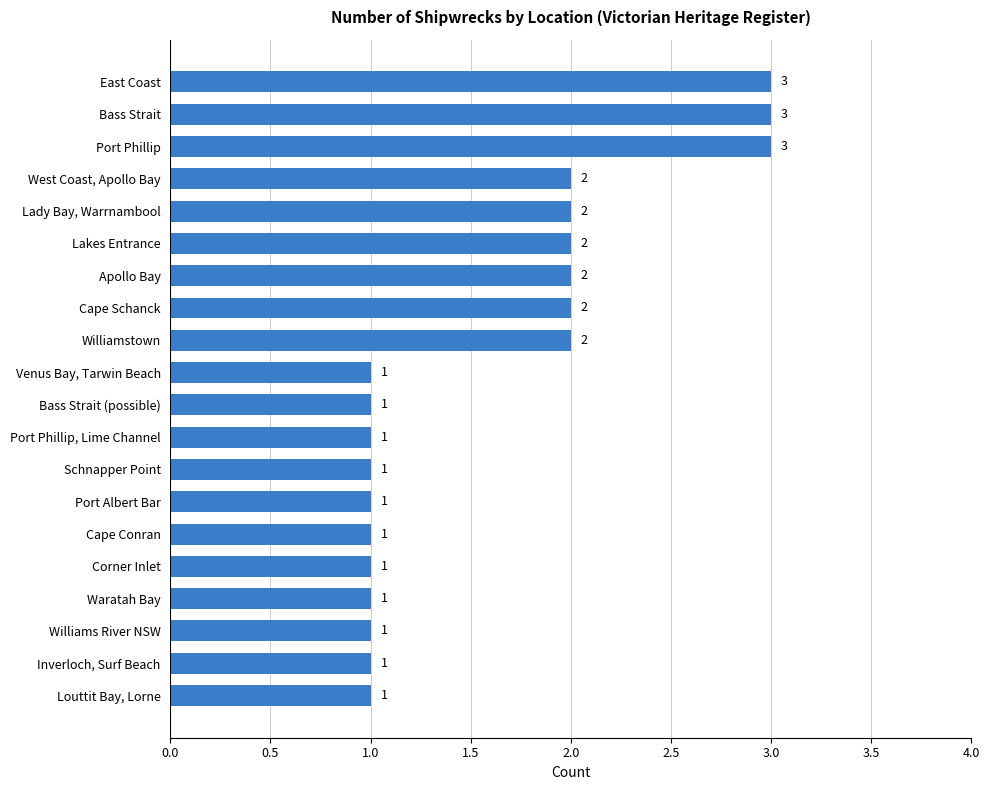

What is the maximum value shown in the chart?

3